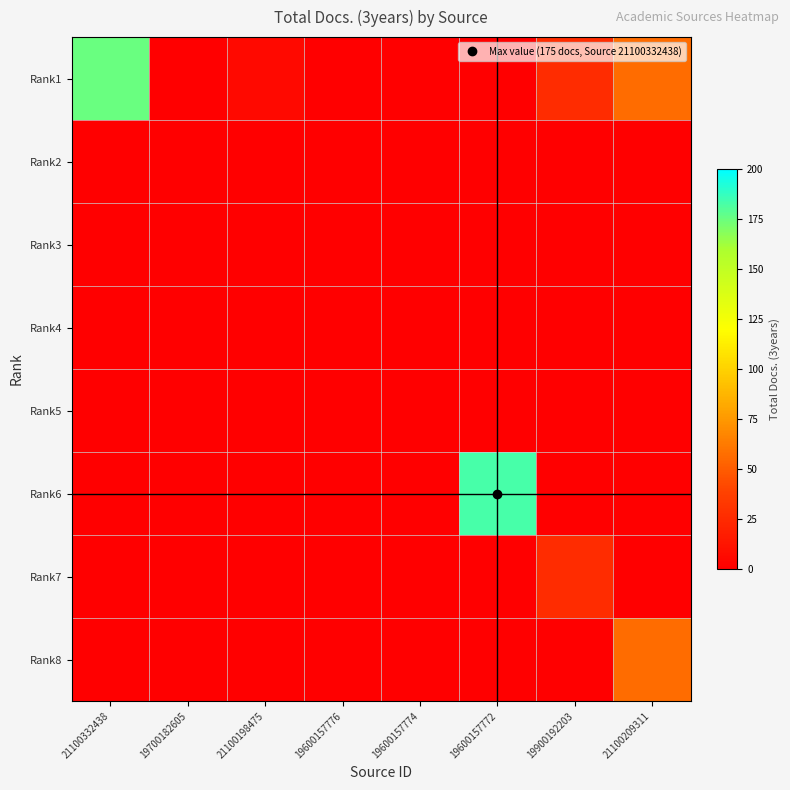

Between 19700182605 and 19600157774, which is larger?

19700182605